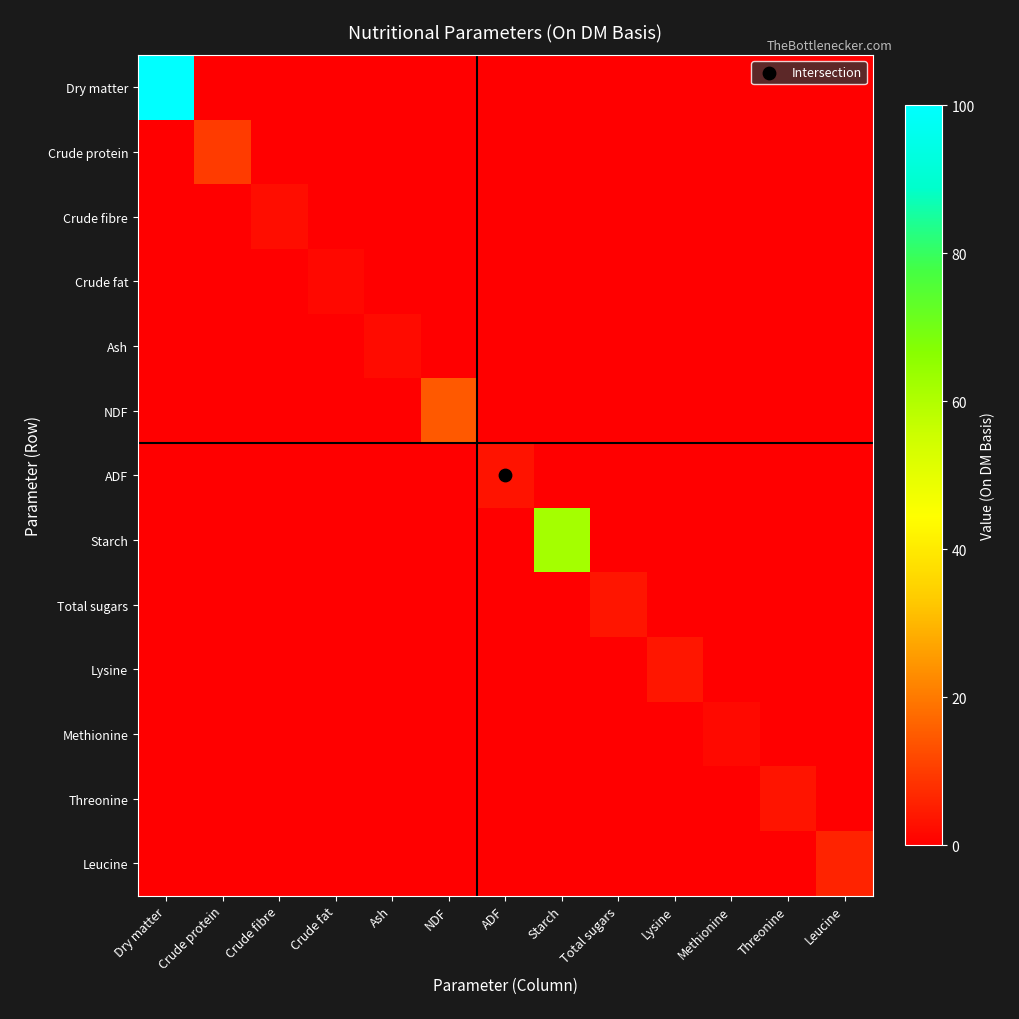

Reading left to right, extract all data points from this chart.

Dry matter: Dry matter=100.0	Crude protein=0.0	Crude fibre=0.0	Crude fat=0.0	Ash=0.0	NDF=0.0	ADF=0.0	Starch=0.0	Total sugars=0.0	Lysine=0.0	Methionine=0.0	Threonine=0.0	Leucine=0.0
Crude protein: Dry matter=0.0	Crude protein=9.8	Crude fibre=0.0	Crude fat=0.0	Ash=0.0	NDF=0.0	ADF=0.0	Starch=0.0	Total sugars=0.0	Lysine=0.0	Methionine=0.0	Threonine=0.0	Leucine=0.0
Crude fibre: Dry matter=0.0	Crude protein=0.0	Crude fibre=2.3	Crude fat=0.0	Ash=0.0	NDF=0.0	ADF=0.0	Starch=0.0	Total sugars=0.0	Lysine=0.0	Methionine=0.0	Threonine=0.0	Leucine=0.0
Crude fat: Dry matter=0.0	Crude protein=0.0	Crude fibre=0.0	Crude fat=1.4	Ash=0.0	NDF=0.0	ADF=0.0	Starch=0.0	Total sugars=0.0	Lysine=0.0	Methionine=0.0	Threonine=0.0	Leucine=0.0
Ash: Dry matter=0.0	Crude protein=0.0	Crude fibre=0.0	Crude fat=0.0	Ash=2.0	NDF=0.0	ADF=0.0	Starch=0.0	Total sugars=0.0	Lysine=0.0	Methionine=0.0	Threonine=0.0	Leucine=0.0
NDF: Dry matter=0.0	Crude protein=0.0	Crude fibre=0.0	Crude fat=0.0	Ash=0.0	NDF=14.8	ADF=0.0	Starch=0.0	Total sugars=0.0	Lysine=0.0	Methionine=0.0	Threonine=0.0	Leucine=0.0
ADF: Dry matter=0.0	Crude protein=0.0	Crude fibre=0.0	Crude fat=0.0	Ash=0.0	NDF=0.0	ADF=3.3	Starch=0.0	Total sugars=0.0	Lysine=0.0	Methionine=0.0	Threonine=0.0	Leucine=0.0
Starch: Dry matter=0.0	Crude protein=0.0	Crude fibre=0.0	Crude fat=0.0	Ash=0.0	NDF=0.0	ADF=0.0	Starch=62.0	Total sugars=0.0	Lysine=0.0	Methionine=0.0	Threonine=0.0	Leucine=0.0
Total sugars: Dry matter=0.0	Crude protein=0.0	Crude fibre=0.0	Crude fat=0.0	Ash=0.0	NDF=0.0	ADF=0.0	Starch=0.0	Total sugars=3.6	Lysine=0.0	Methionine=0.0	Threonine=0.0	Leucine=0.0
Lysine: Dry matter=0.0	Crude protein=0.0	Crude fibre=0.0	Crude fat=0.0	Ash=0.0	NDF=0.0	ADF=0.0	Starch=0.0	Total sugars=0.0	Lysine=3.9	Methionine=0.0	Threonine=0.0	Leucine=0.0
Methionine: Dry matter=0.0	Crude protein=0.0	Crude fibre=0.0	Crude fat=0.0	Ash=0.0	NDF=0.0	ADF=0.0	Starch=0.0	Total sugars=0.0	Lysine=0.0	Methionine=1.6	Threonine=0.0	Leucine=0.0
Threonine: Dry matter=0.0	Crude protein=0.0	Crude fibre=0.0	Crude fat=0.0	Ash=0.0	NDF=0.0	ADF=0.0	Starch=0.0	Total sugars=0.0	Lysine=0.0	Methionine=0.0	Threonine=3.4	Leucine=0.0
Leucine: Dry matter=0.0	Crude protein=0.0	Crude fibre=0.0	Crude fat=0.0	Ash=0.0	NDF=0.0	ADF=0.0	Starch=0.0	Total sugars=0.0	Lysine=0.0	Methionine=0.0	Threonine=0.0	Leucine=6.0